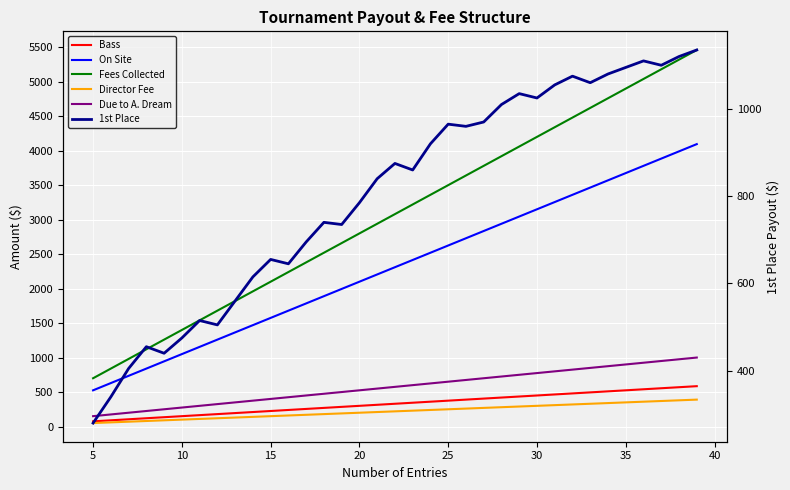

True or false: Fees Collected and On Site cross at least once.

False